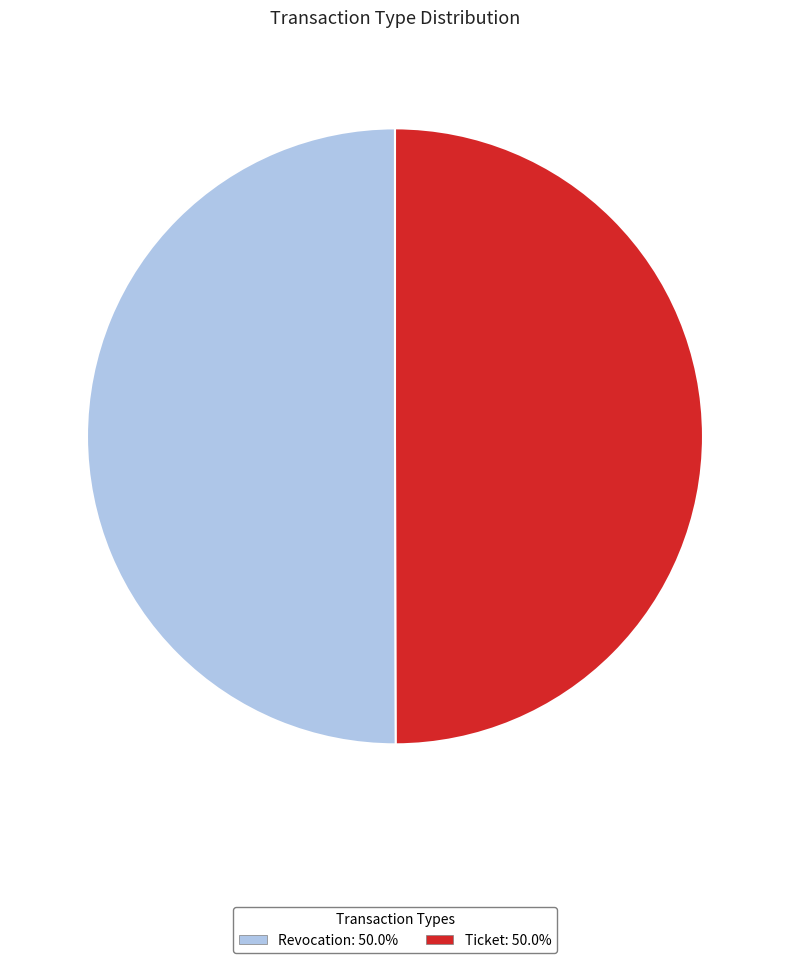

Do Ticket and Revocation together represent more than half of the pie?

Yes